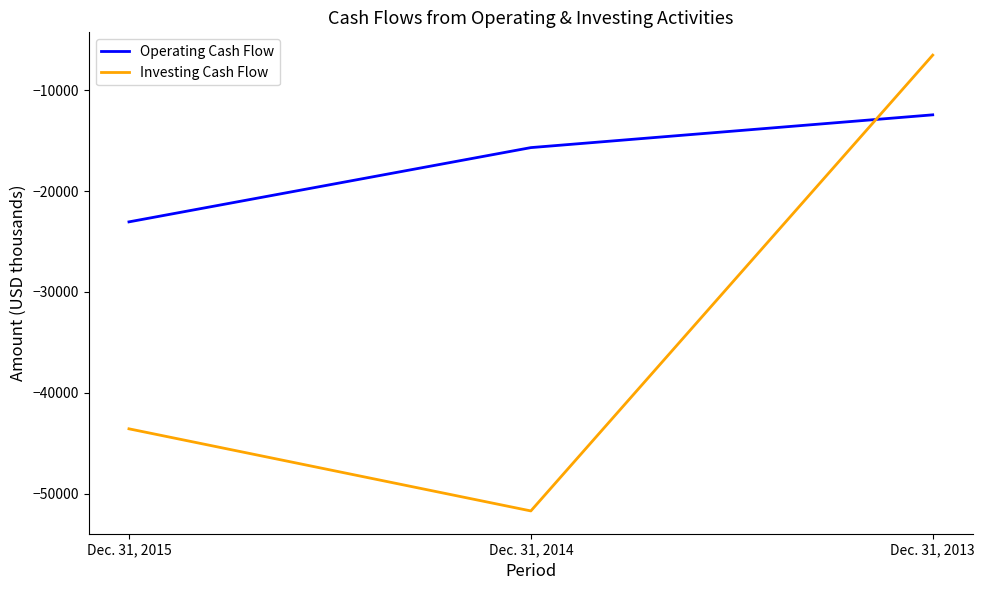

What is the sum of the Investing Cash Flow values at Dec. 31, 2013 and Dec. 31, 2015?

-50084